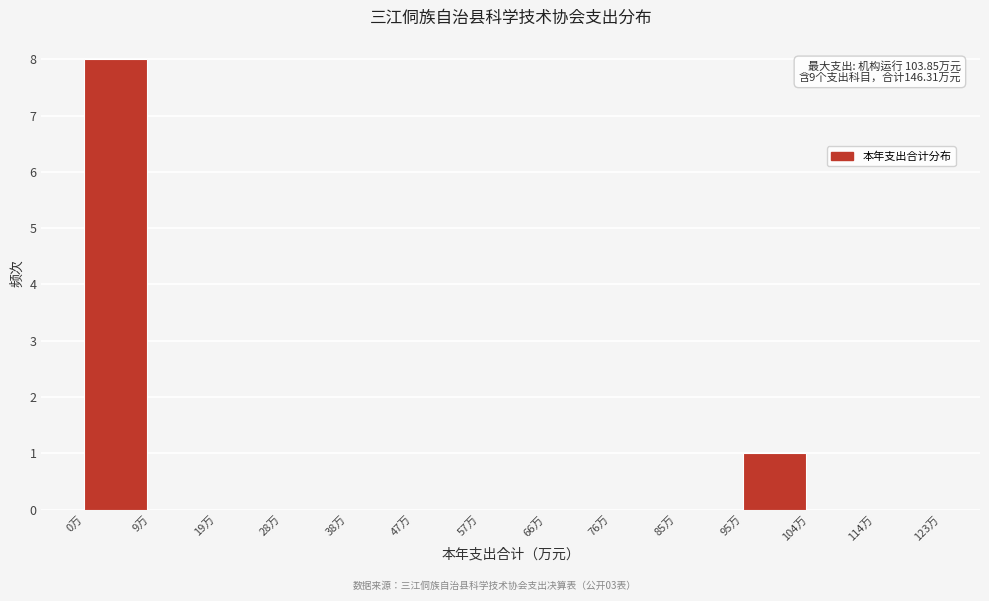

Which range on the x-axis has the tallest bar?

0 to 10